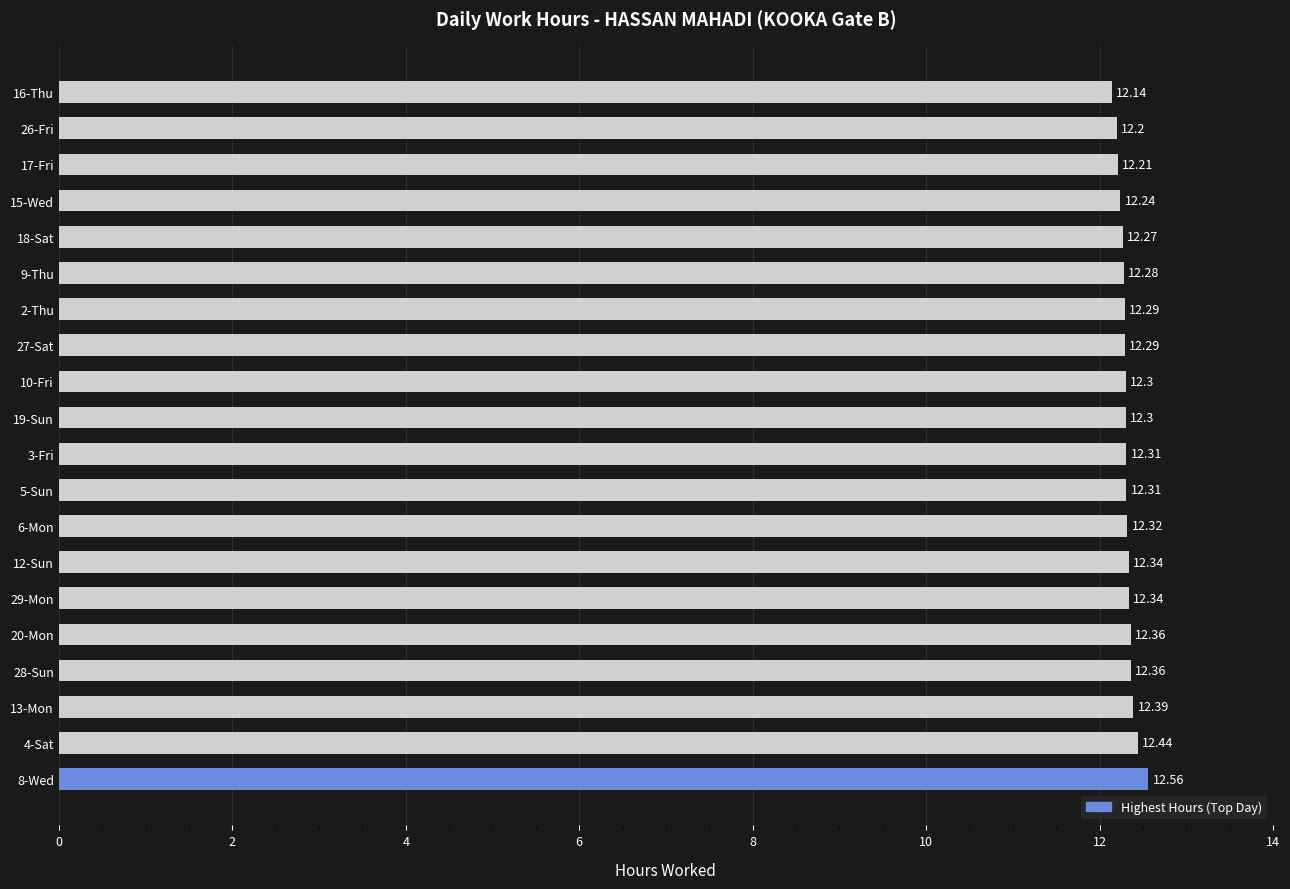

What is the difference between the maximum and second lowest values?

0.4